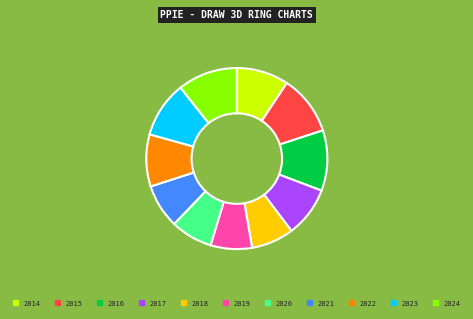

True or false: 2020 accounts for 21% of the total.

False